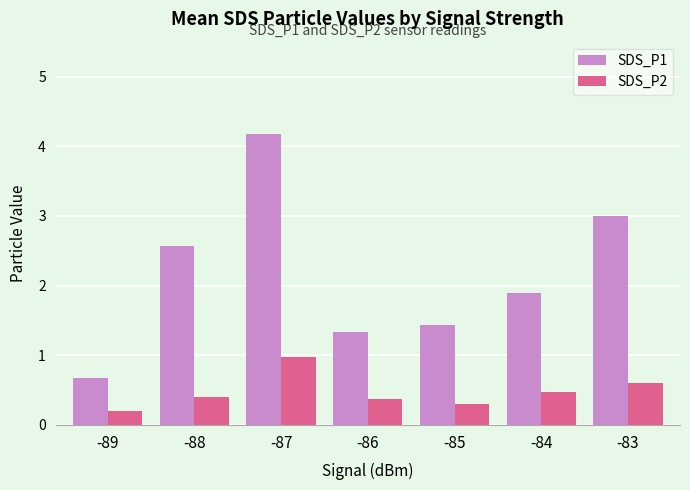

The SDS_P1 series shows 1.9 at -84. True or false?

True